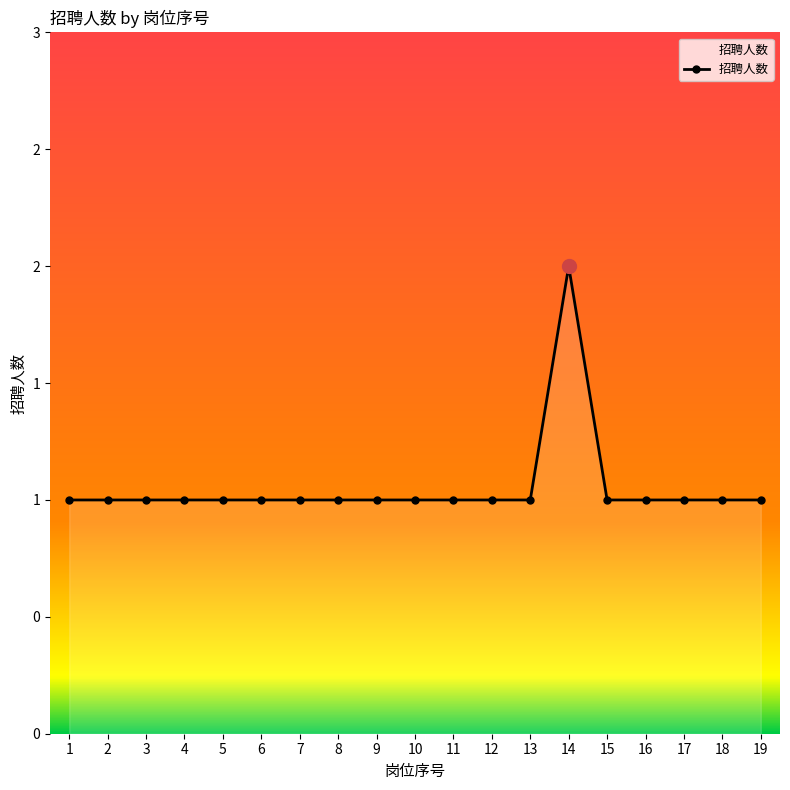

How many interior local peaks (higher than both neighbors) does the data have?

1